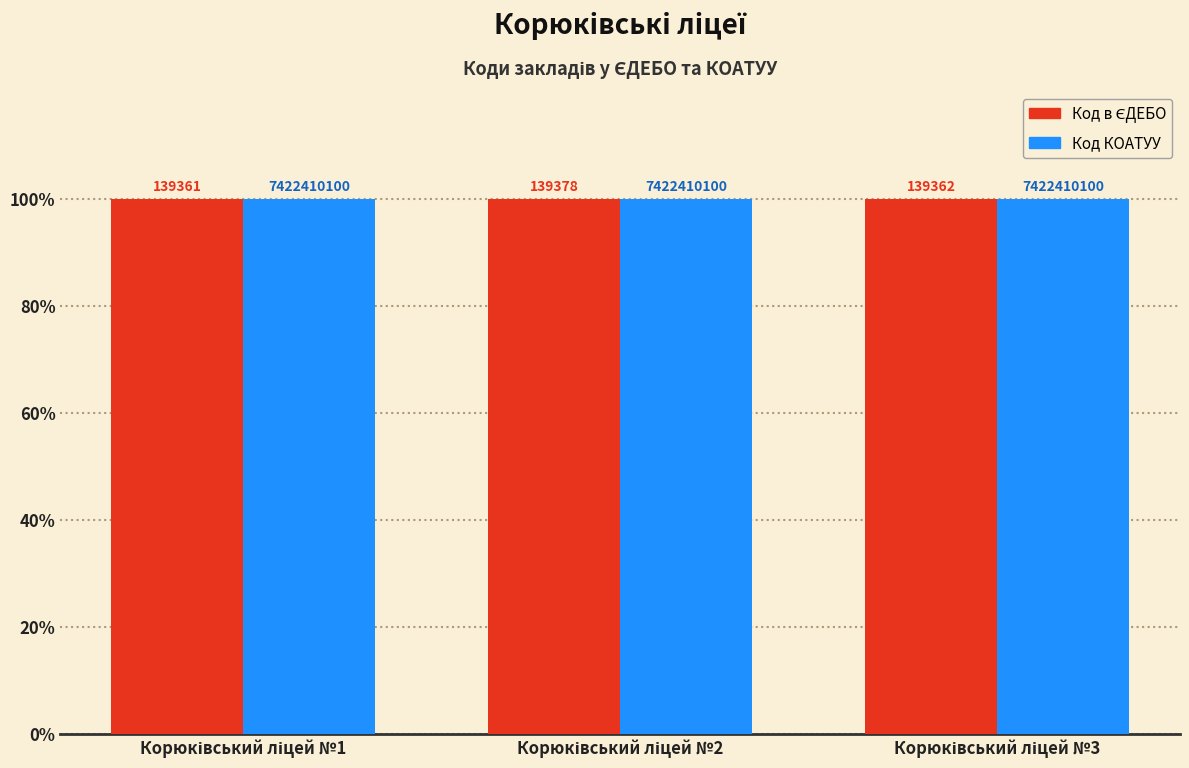

How many bars are there in each group?

2